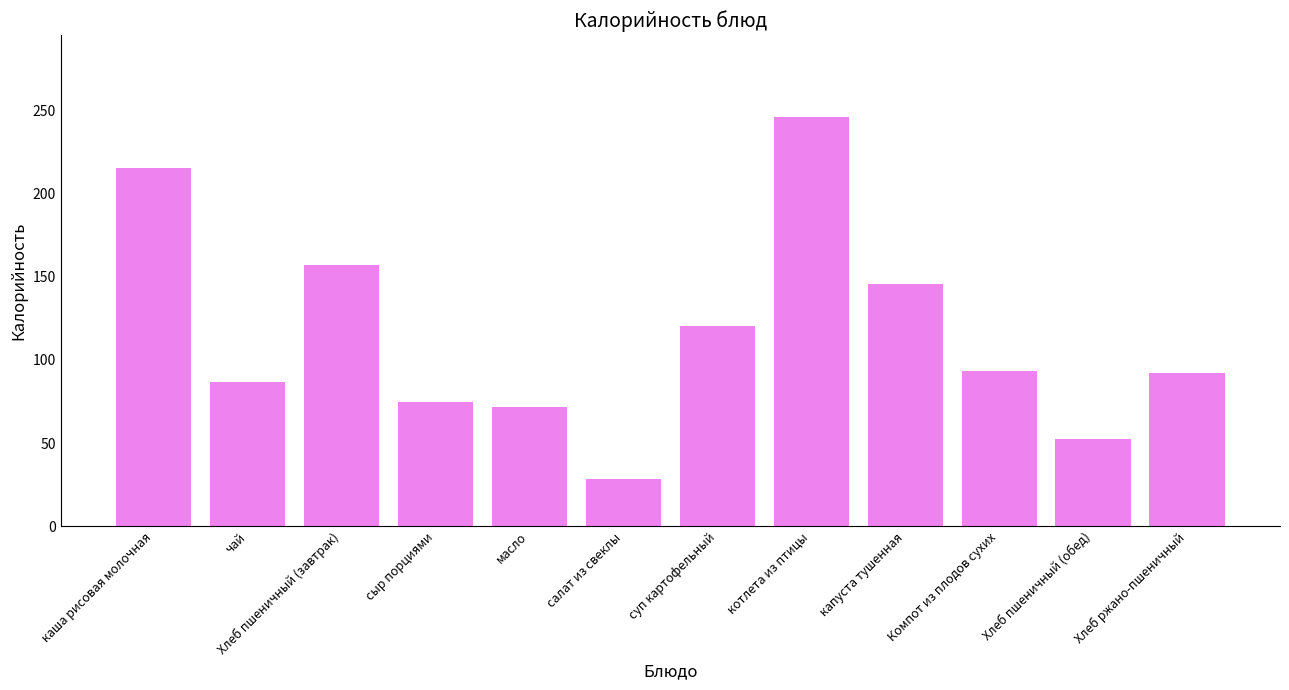

The value at сыр порциями is 99.0. True or false?

False